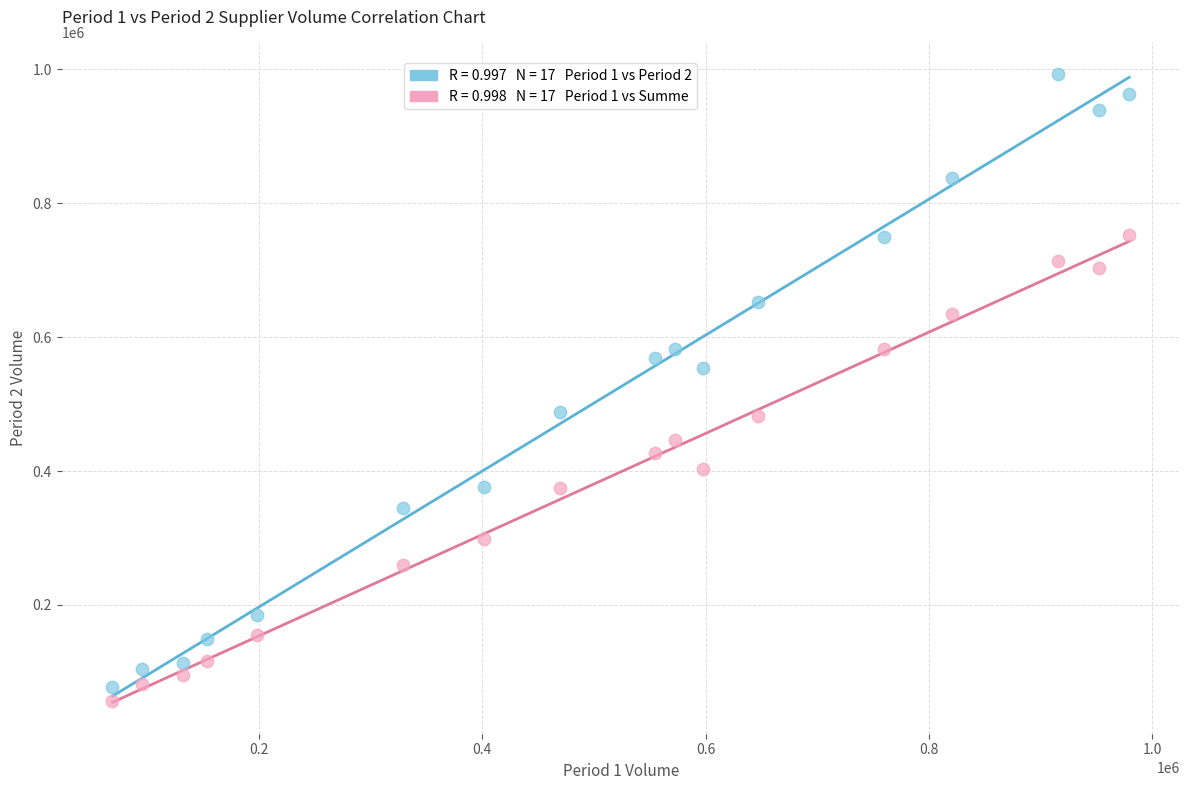

Across all data points, what is the range of Y values (max minus min)?

936209